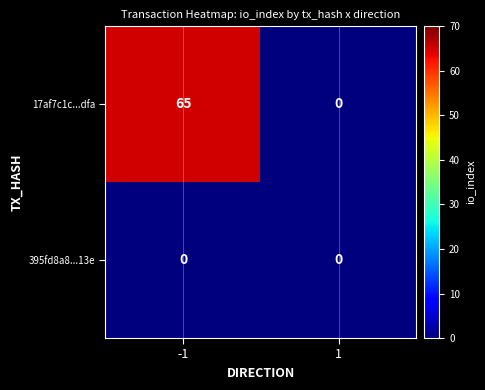

At which category is the sum across all series the highest?

-1